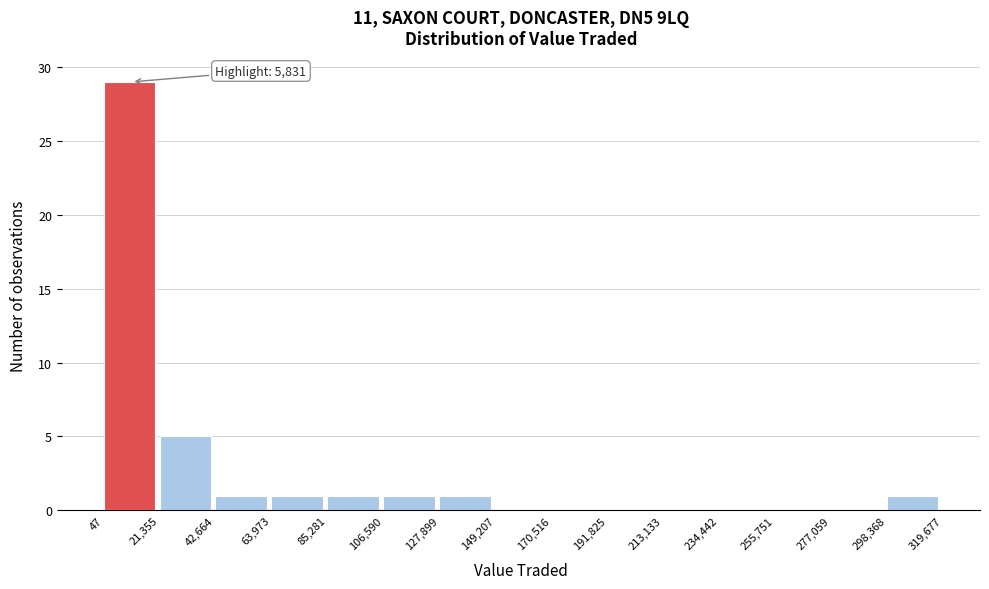

Which range on the x-axis has the tallest bar?

47 to 21,355